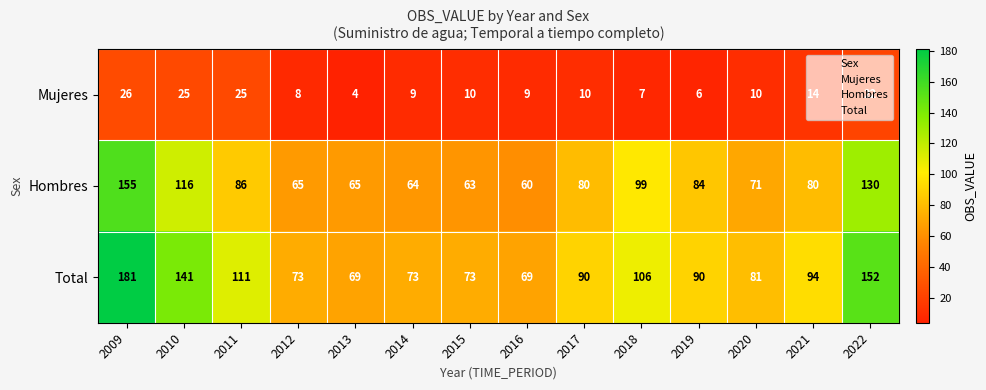

Which label corresponds to the smallest value in the chart?

2013